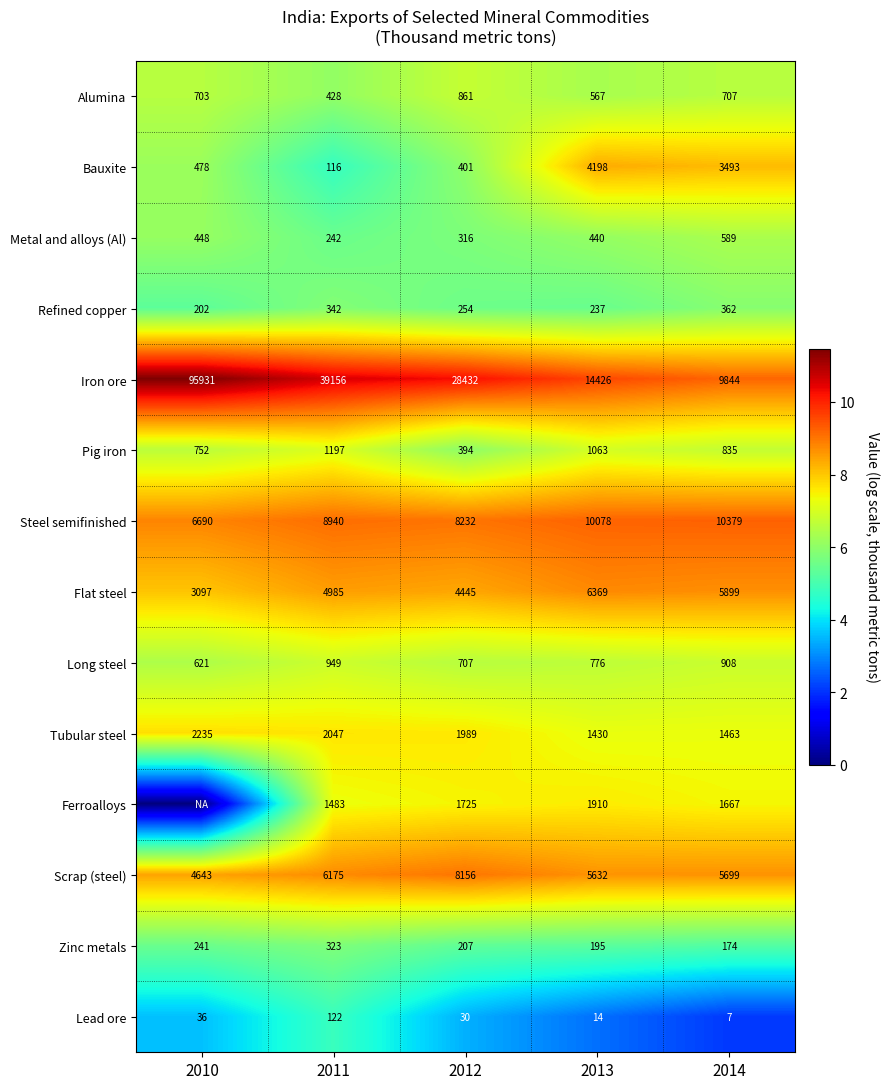

Between 2012 and 2013, which series saw the biggest shift?

Iron ore